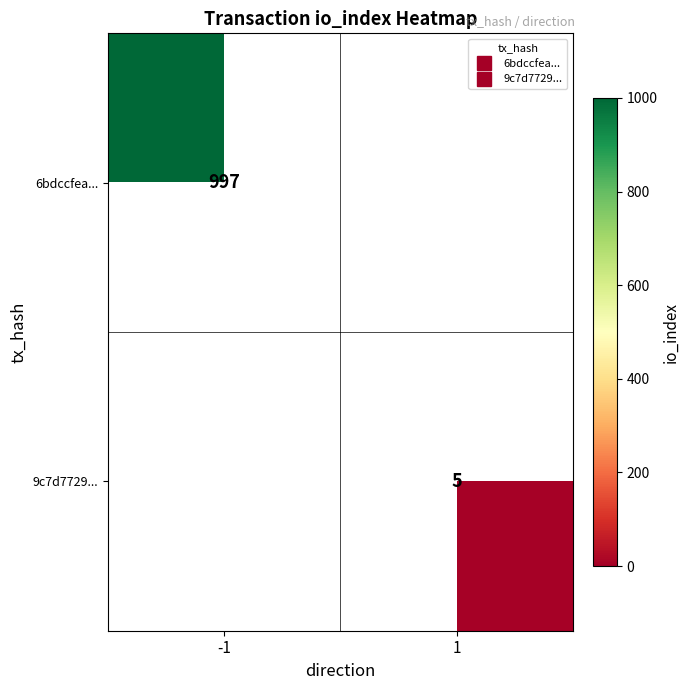

How many data points does each series have?

2